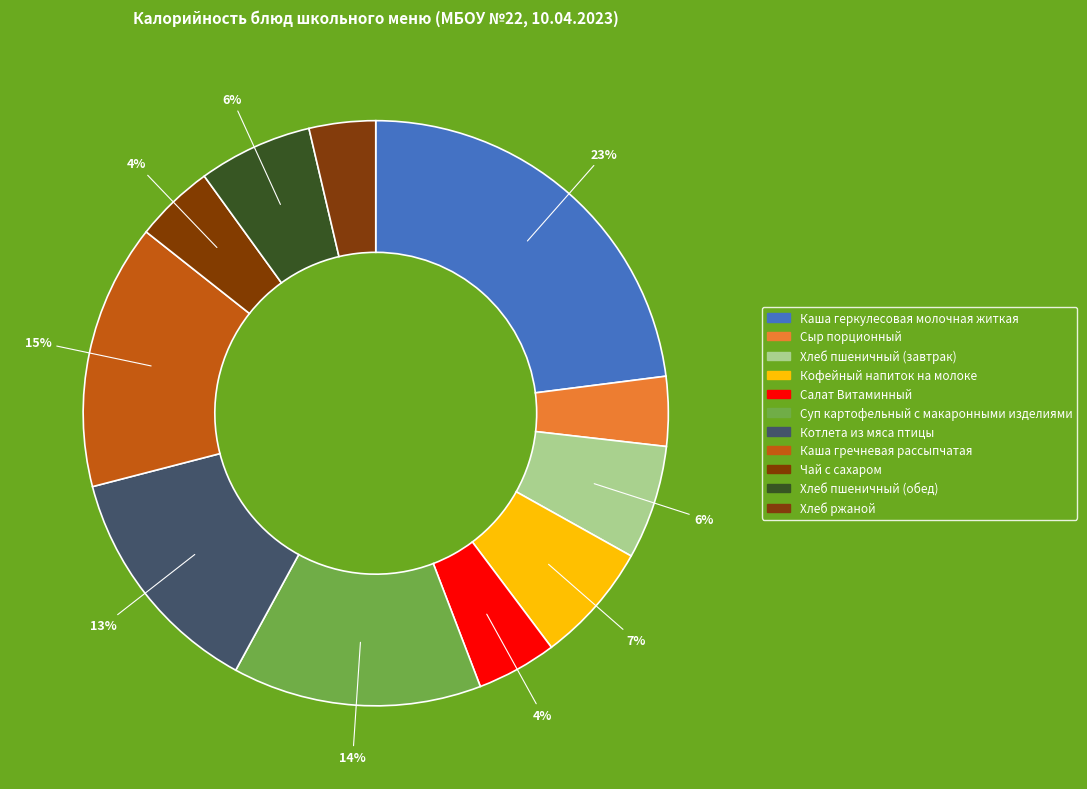

Is there a majority slice in this chart?

No